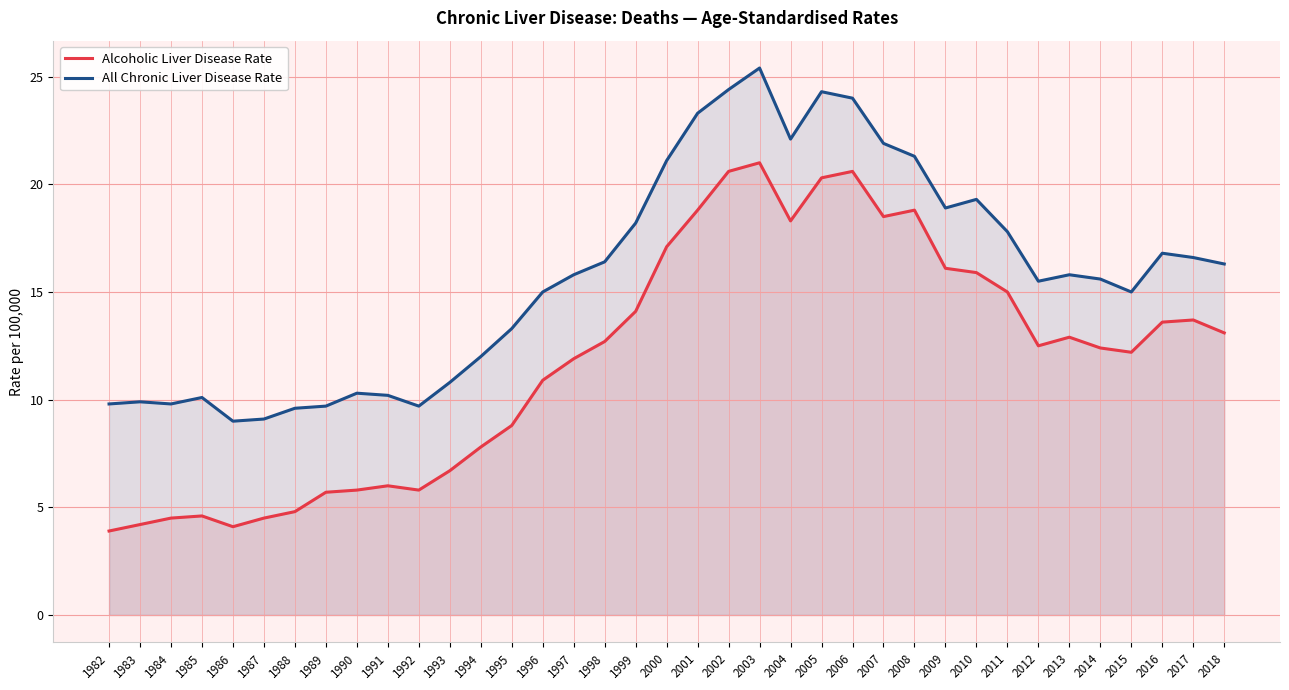

What is the value of the Alcoholic Liver Disease Rate point at the 15th from the left?

10.9